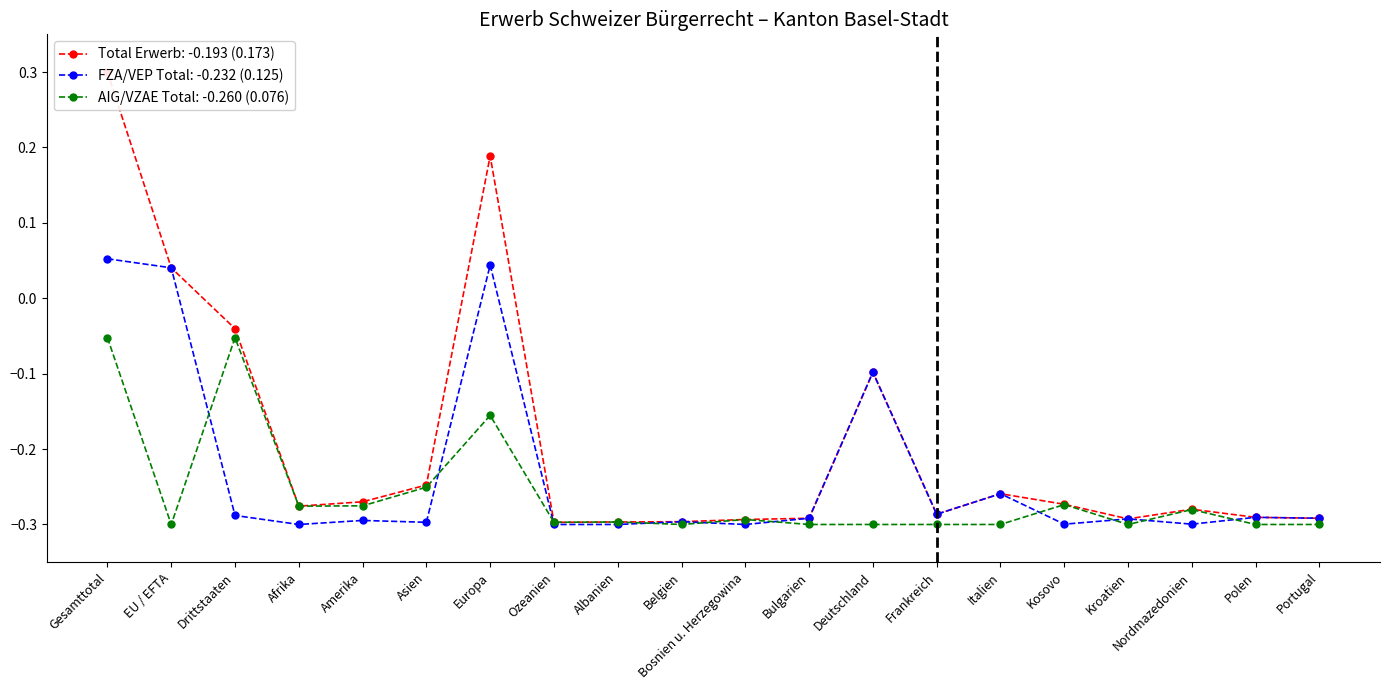

What is the label of the 20th point from the right?

Gesamttotal